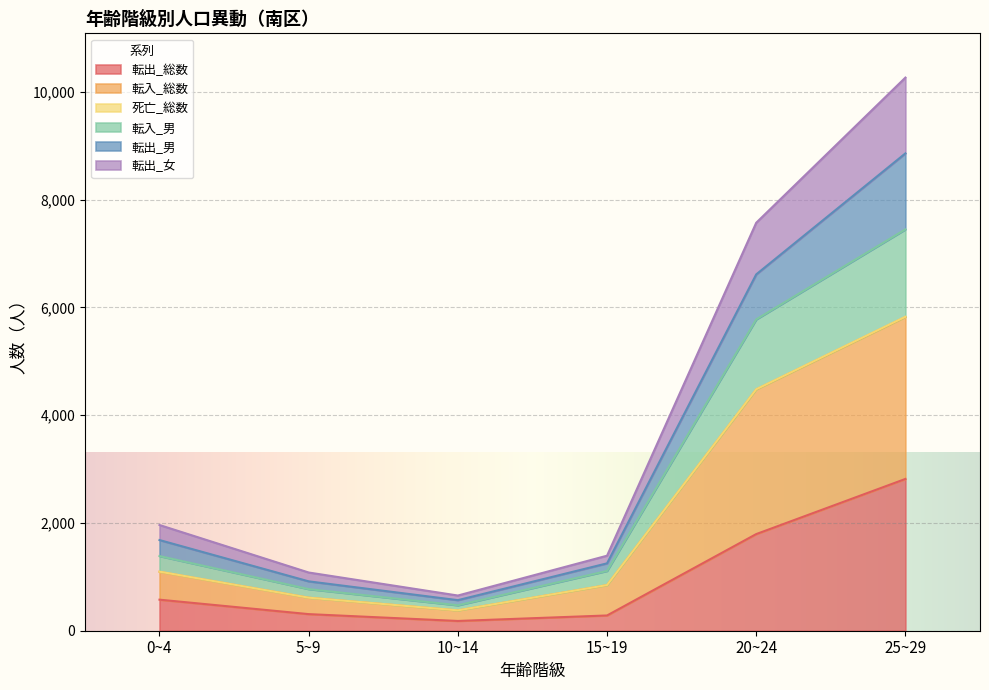

What is the highest value of the 転出_総数 series?

2816